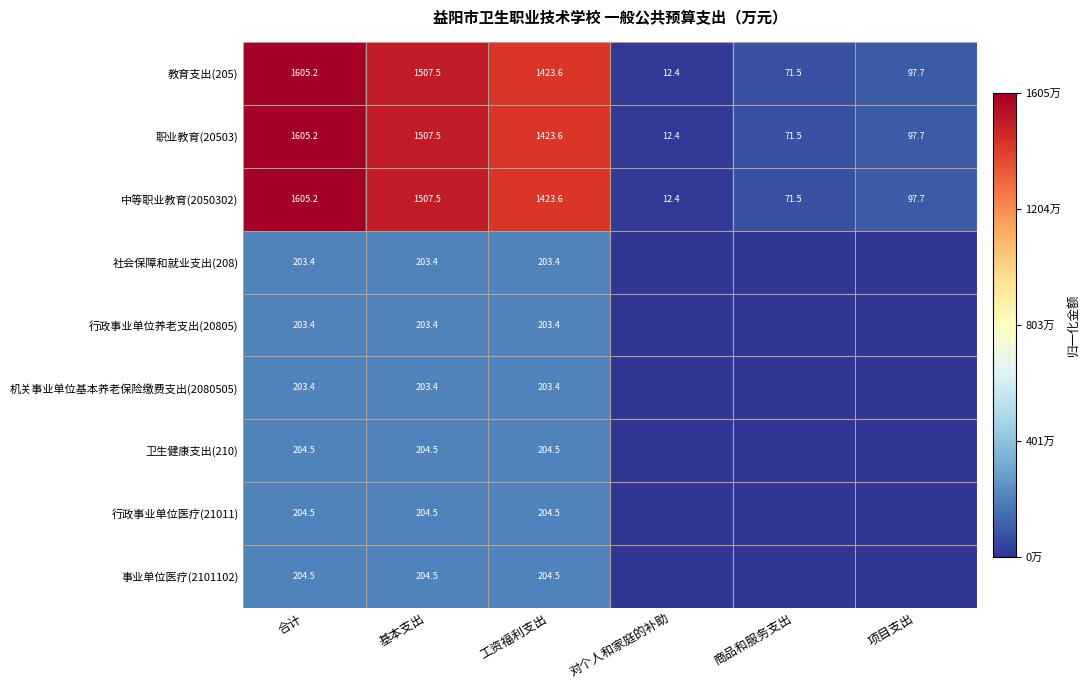

The value of 职业教育(20503) at 对个人和家庭的补助 is 0.0. True or false?

False